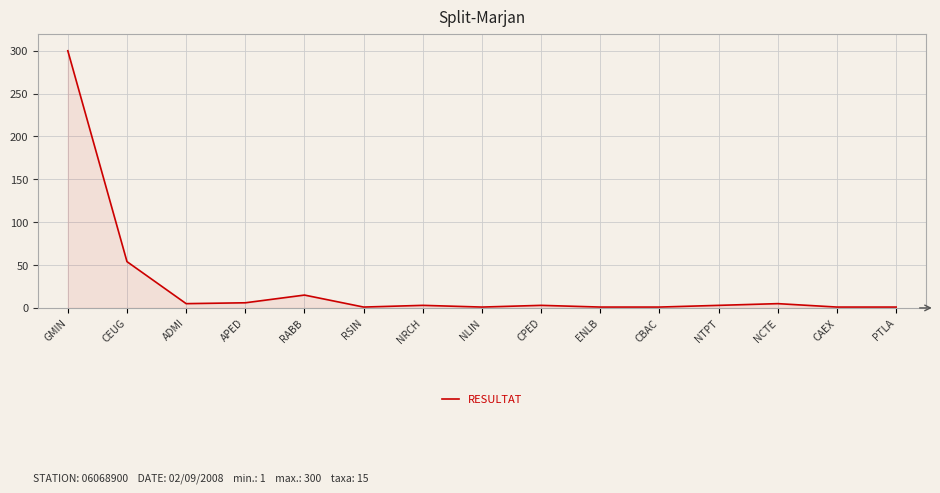

Where is the data nearest to the value 150?

CEUG